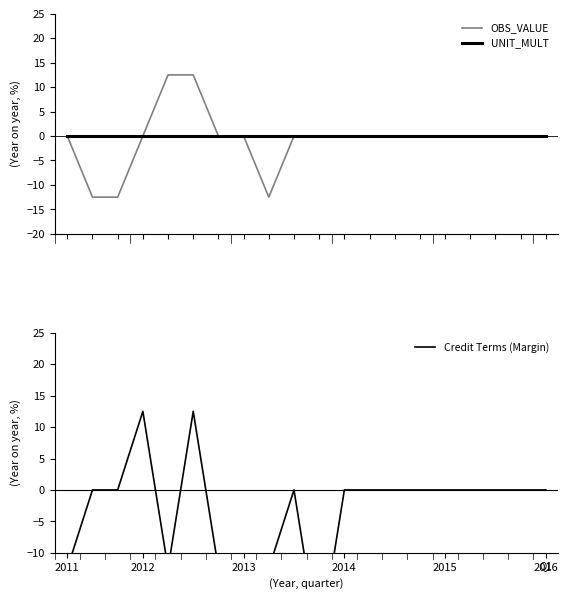

What is the highest value of the OBS_VALUE series?

12.5